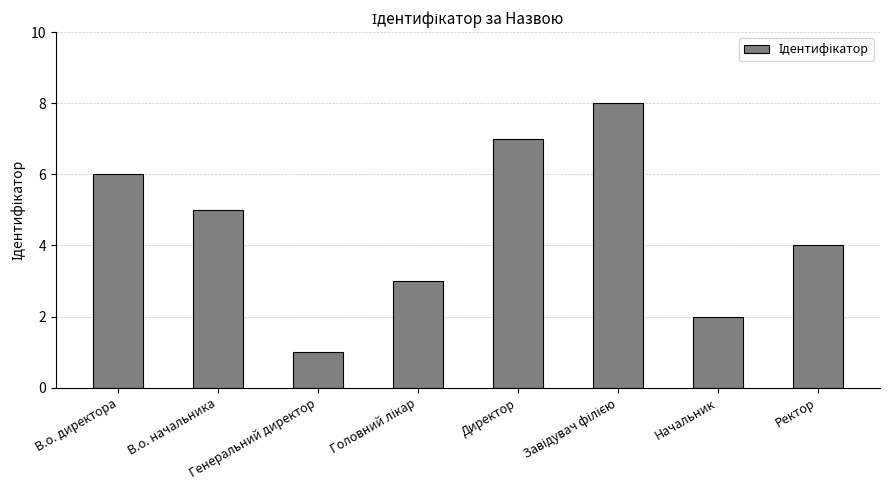

Reading left to right, list all the values displayed in this chart.

6	5	1	3	7	8	2	4